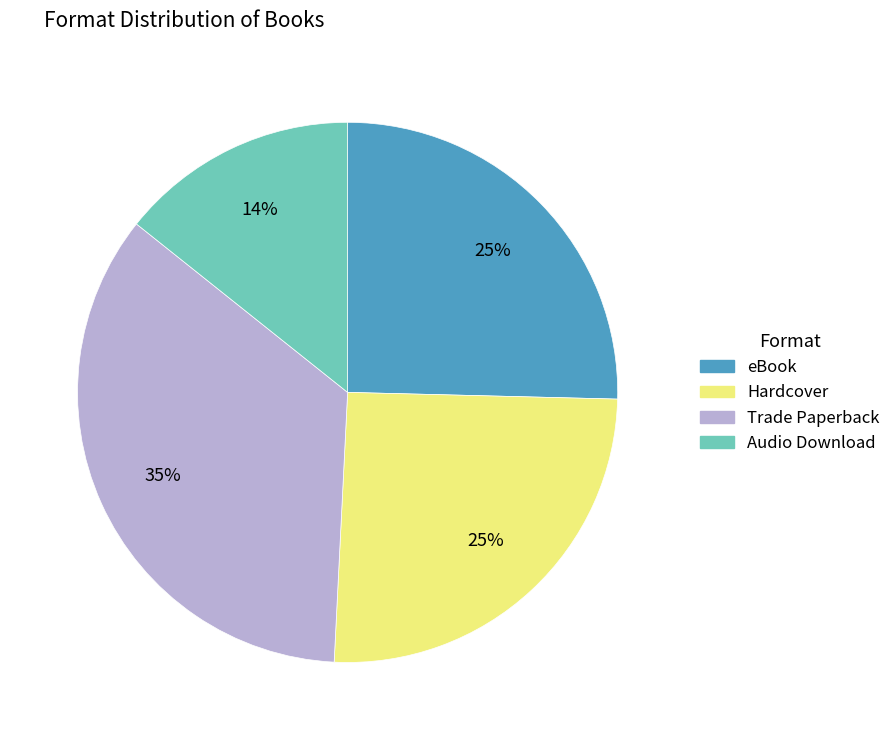

To the nearest percent, what portion does Trade Paperback represent?

35%